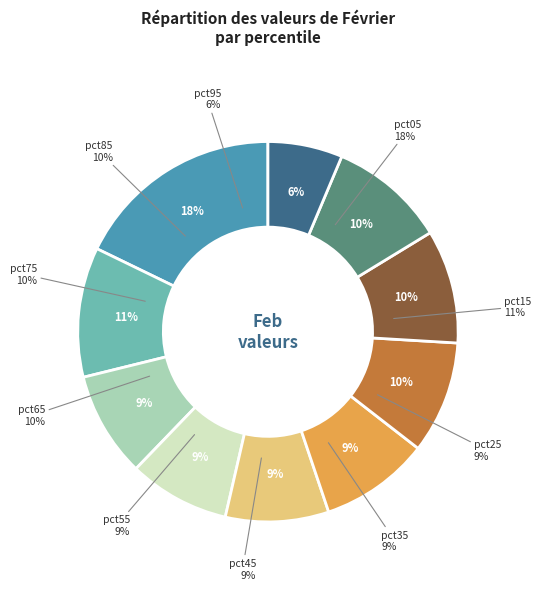

To the nearest percent, what is the average slice percentage?

10%